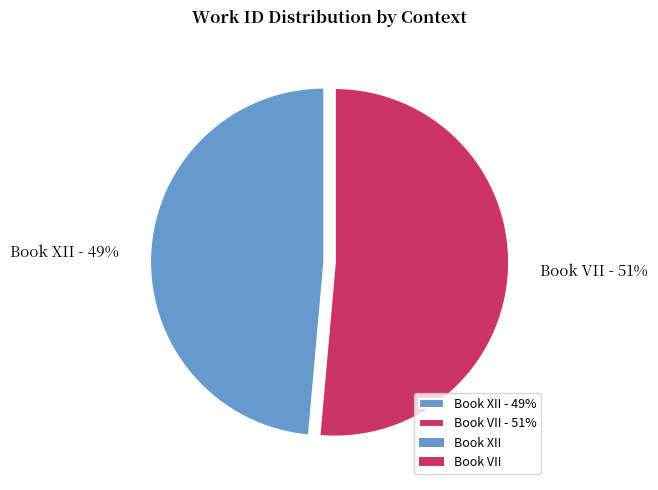

Which category has the smallest portion of the pie?

Book XII